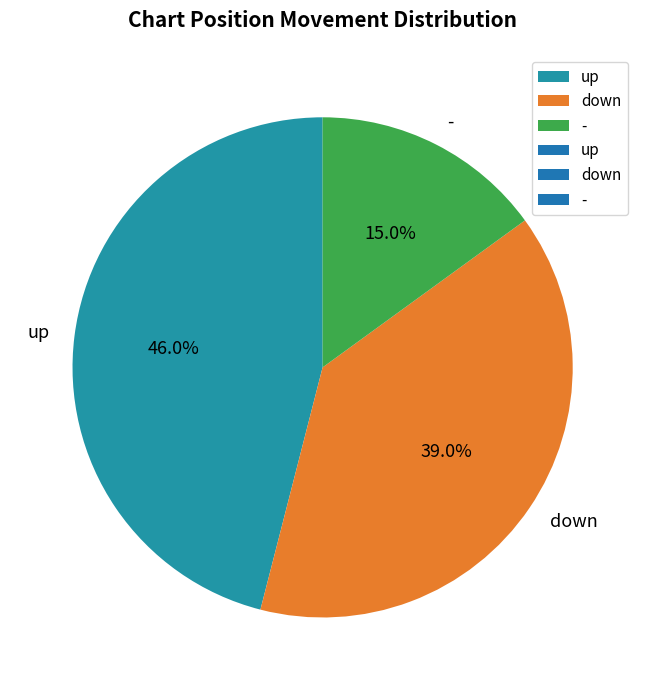

To the nearest percent, what is the difference between the largest and smallest slice percentages?

31%